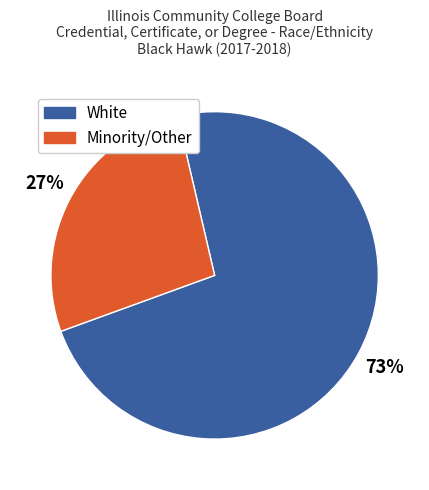

To the nearest percent, what is the combined percentage of Minority/Other and White?

100%